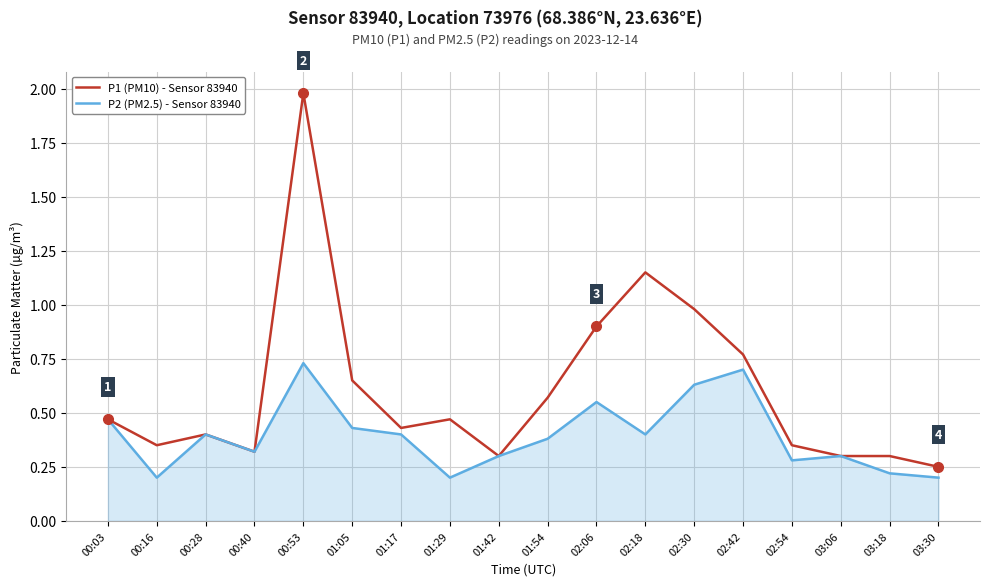

What is the maximum value shown in the chart?

2.0